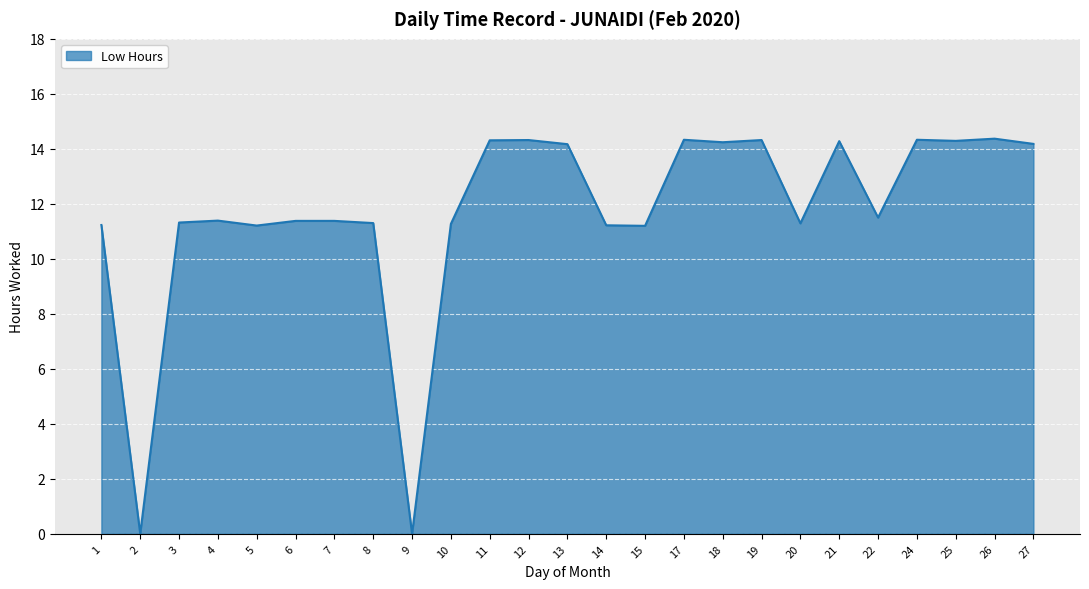

The value at 8 is 18.4. True or false?

False